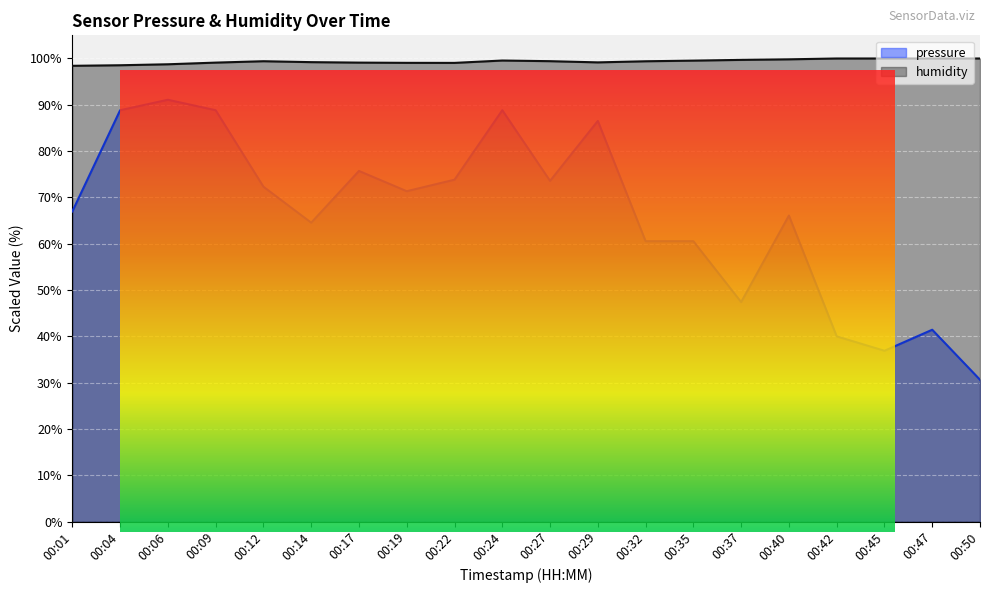

The pressure series shows 88.8 at 00:24. True or false?

True